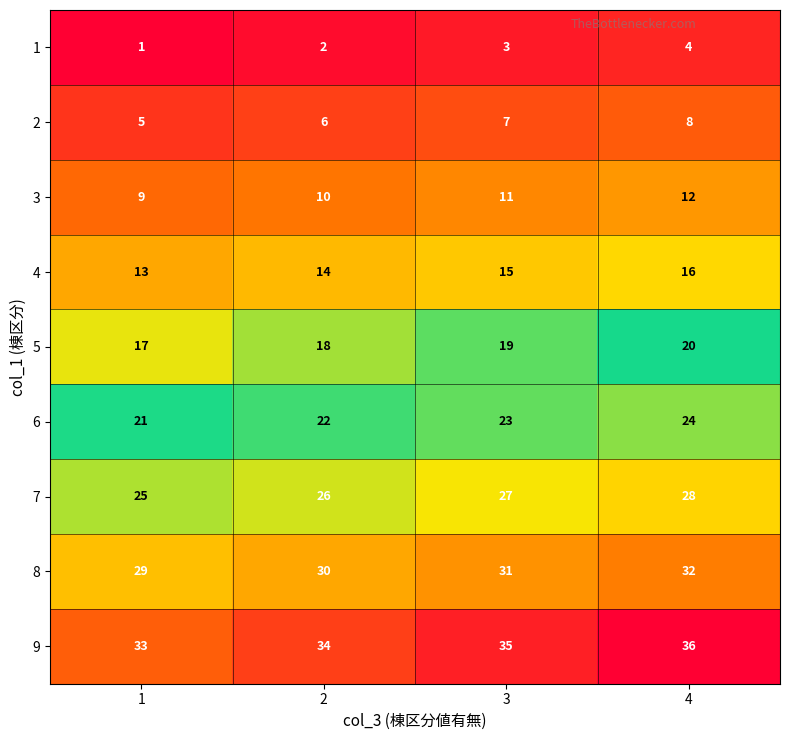

What is the greatest value displayed?

36